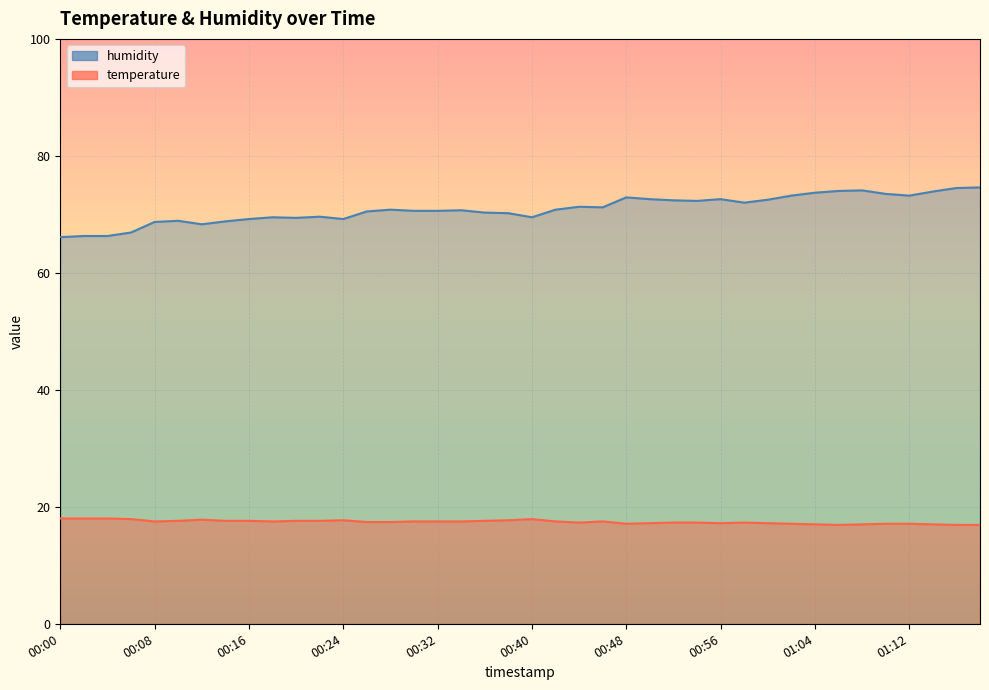

Where is temperature nearest to the value 17?

01:04